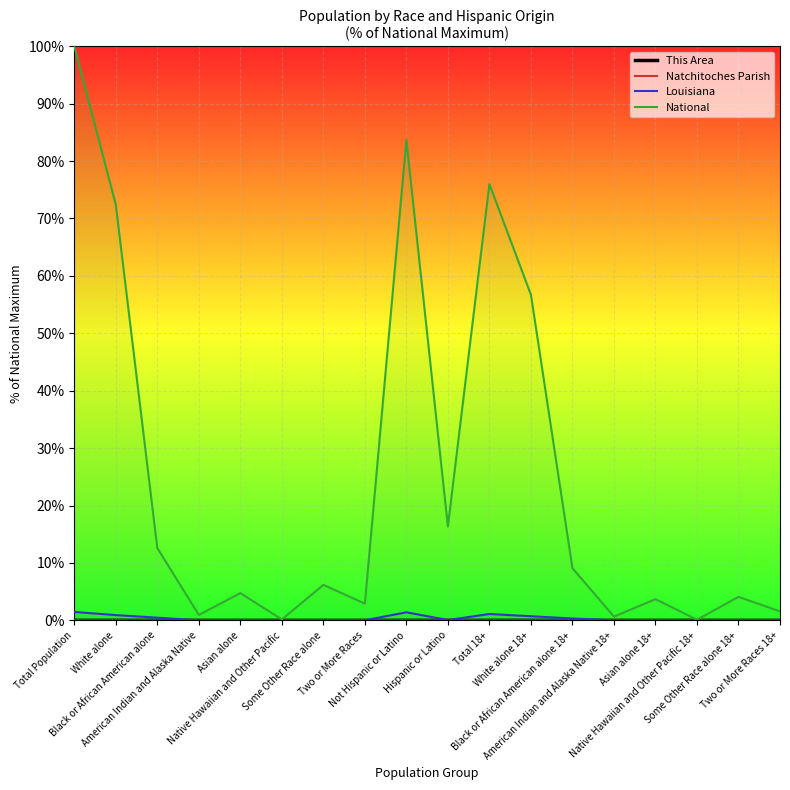

Which label corresponds to the largest value in the chart?

Total Population